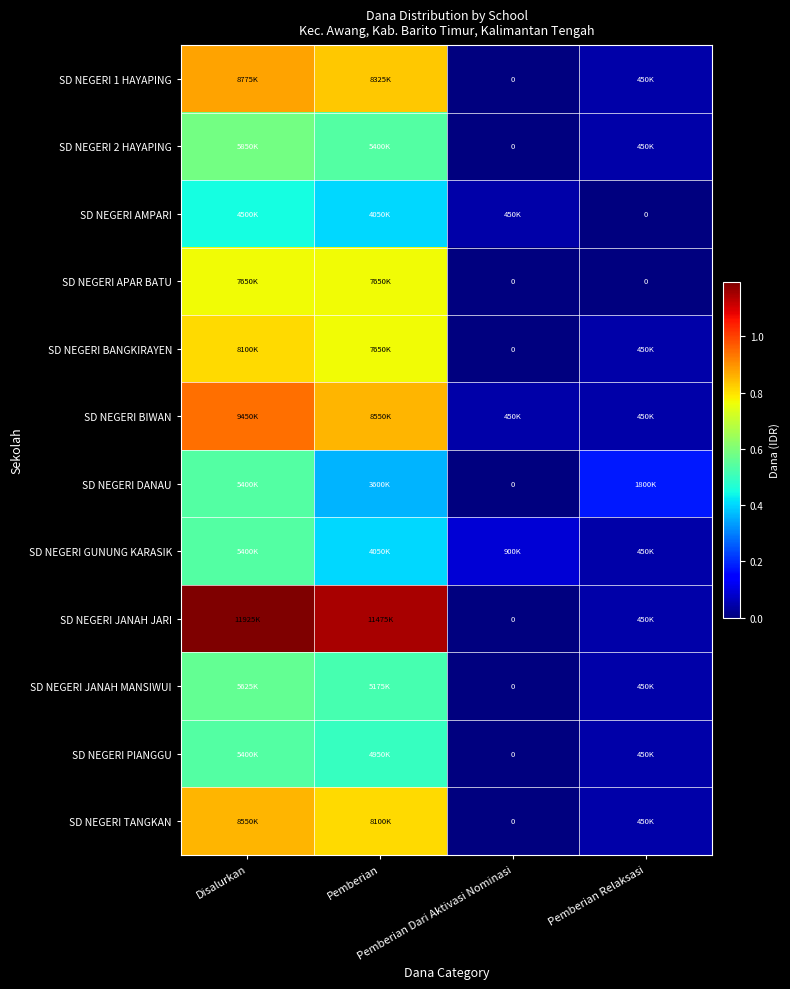

What is the maximum value shown in the chart?

11925000